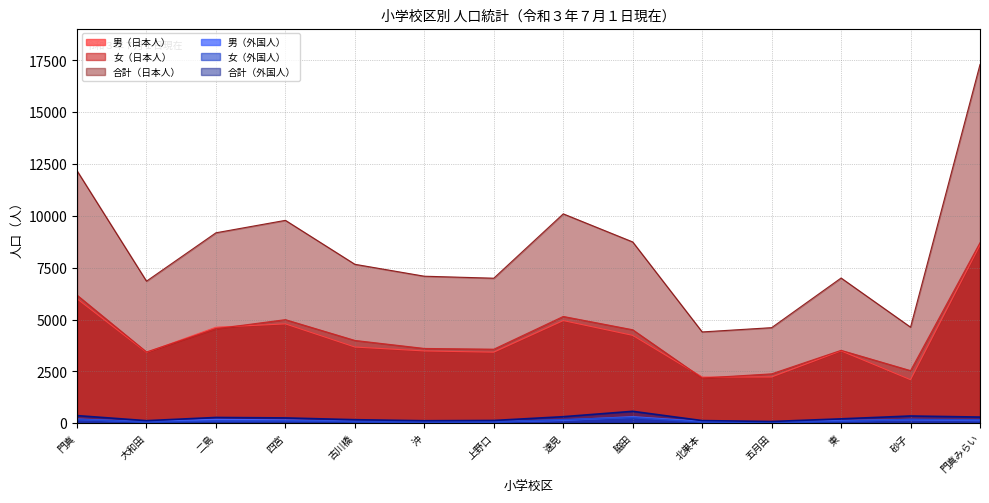

At which category does 男（日本人） reach its first local valley?

大和田